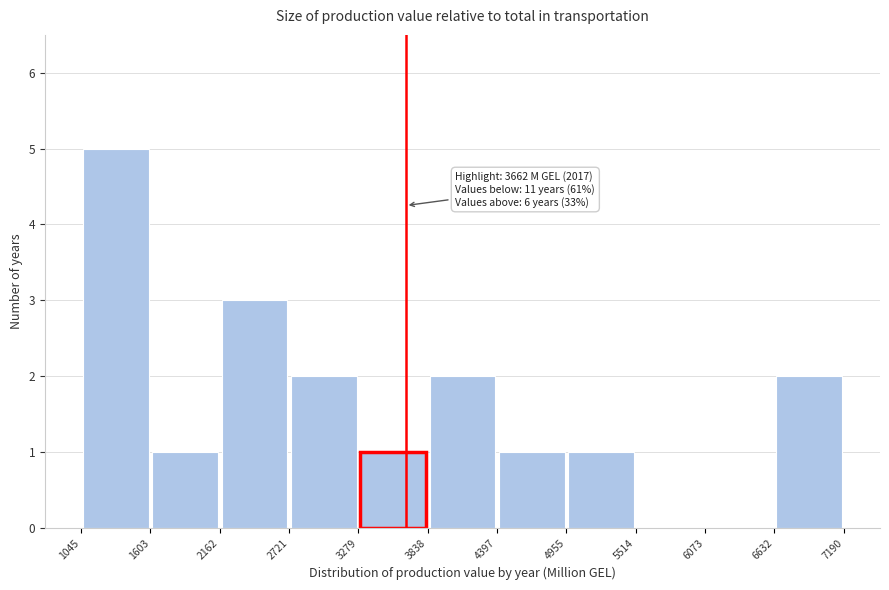

Over which range of the x-axis is the bar tallest?

1045 to 1603